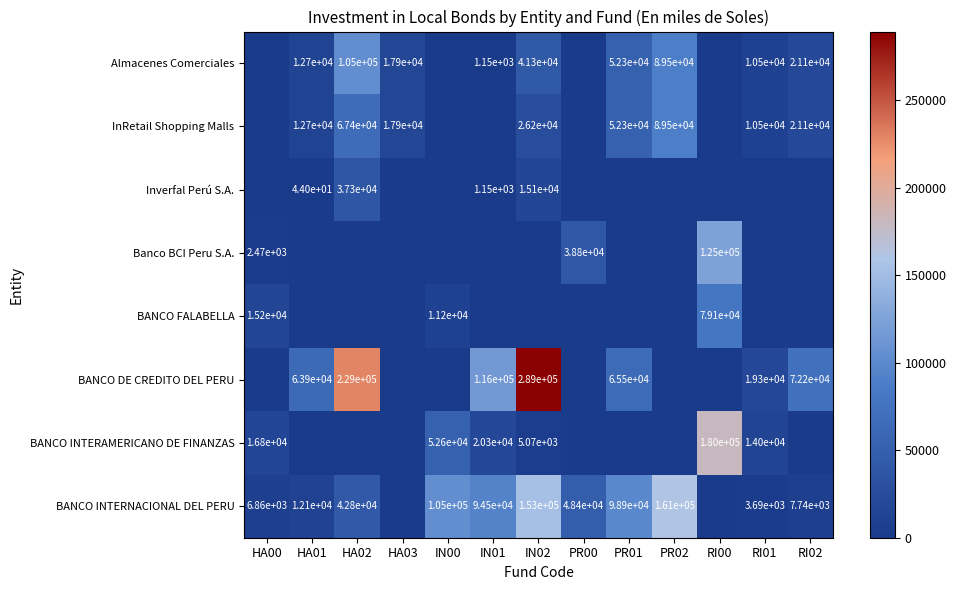

Is the value of BANCO INTERNACIONAL DEL PERU at IN00 greater than the value of Almacenes Comerciales at PR01?

Yes